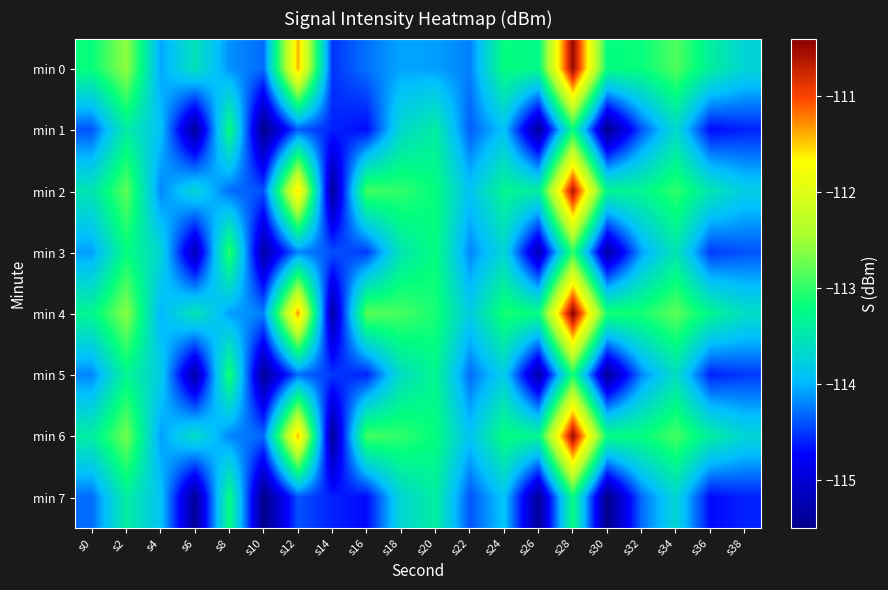

Rank the series at s2 from lowest to highest value.

min 1, min 7, min 5, min 3, min 2, min 6, min 4, min 0